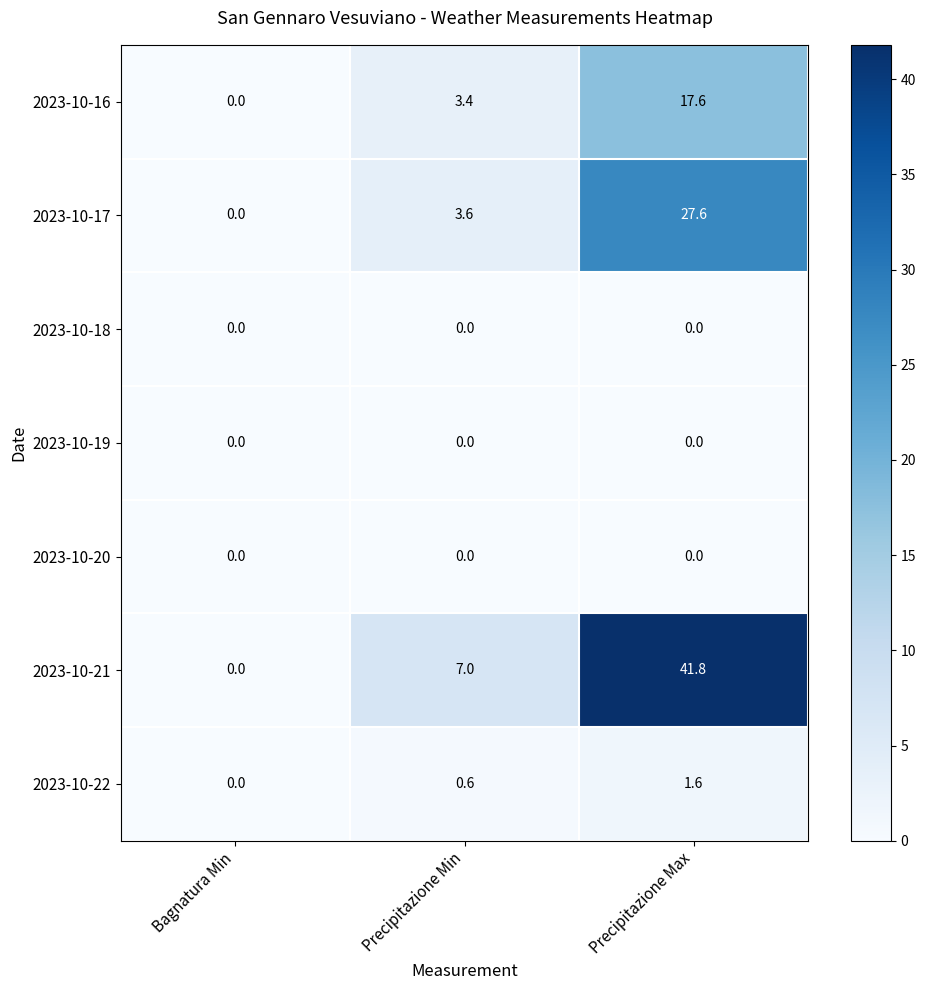

The 2023-10-16 series shows 0.0 at Bagnatura Min. True or false?

True